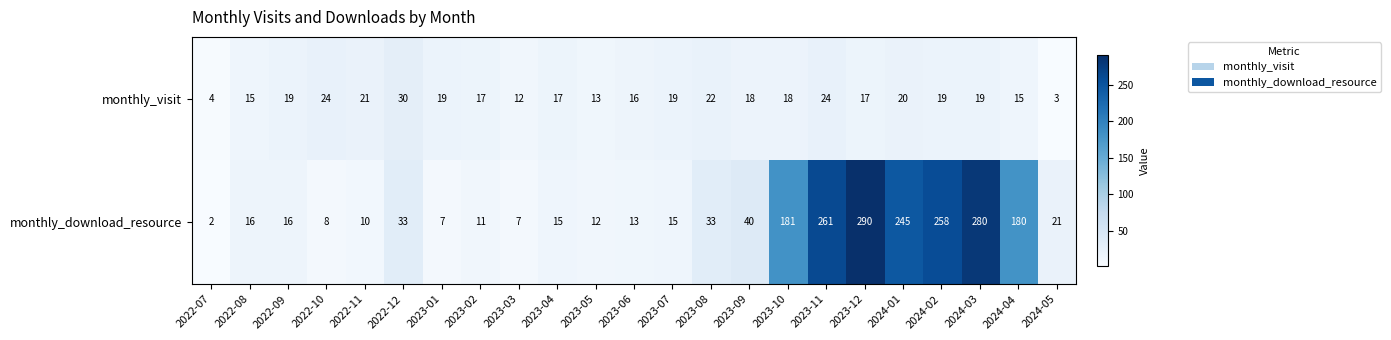

How many series are shown in this chart?

2